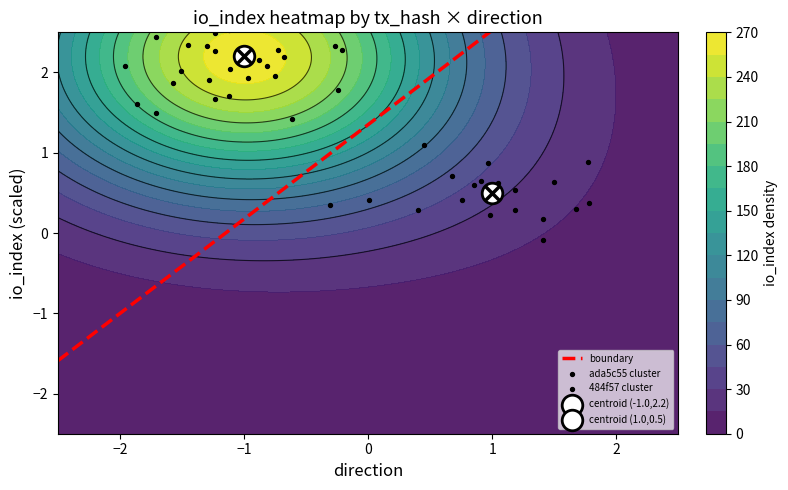

Reading right to left, what are all the values shown in this chart?

ada5c55d82cfcd678c1212abc96e740a76e9a7d: io_index=264	direction=-1
484f572d53368dd396736c34c6420cf30a49e4a: io_index=10	direction=1